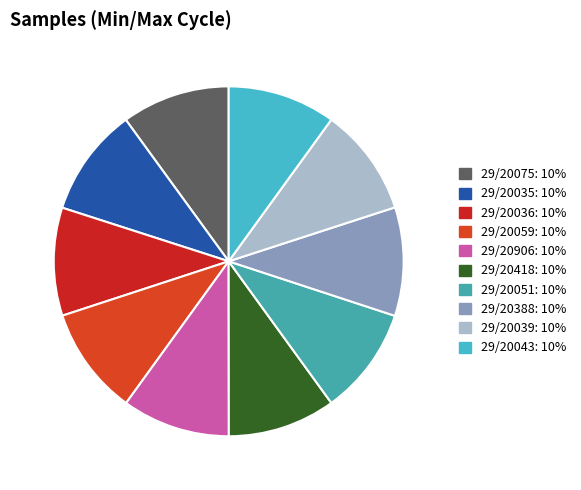

What is the ratio of the value at 29/20388 to the value at 29/20039?

1.0